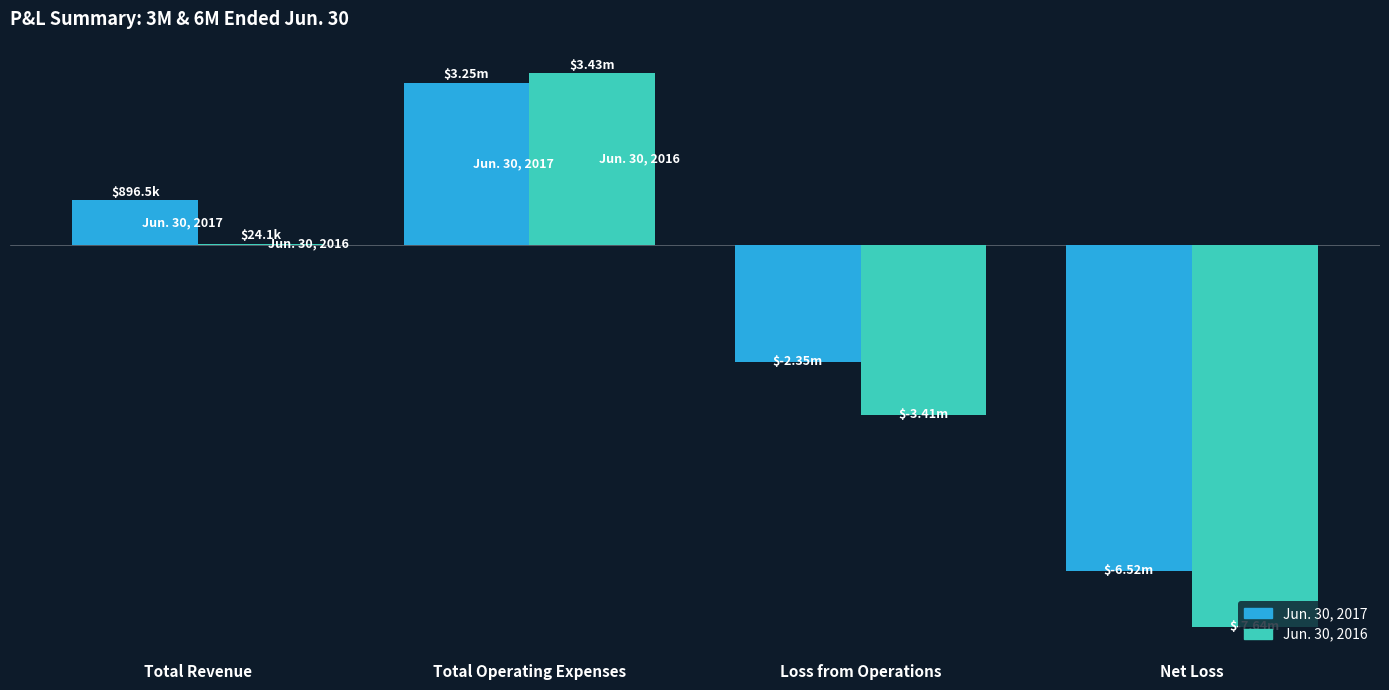

Which label corresponds to the largest value in the chart?

Total Operating Expenses